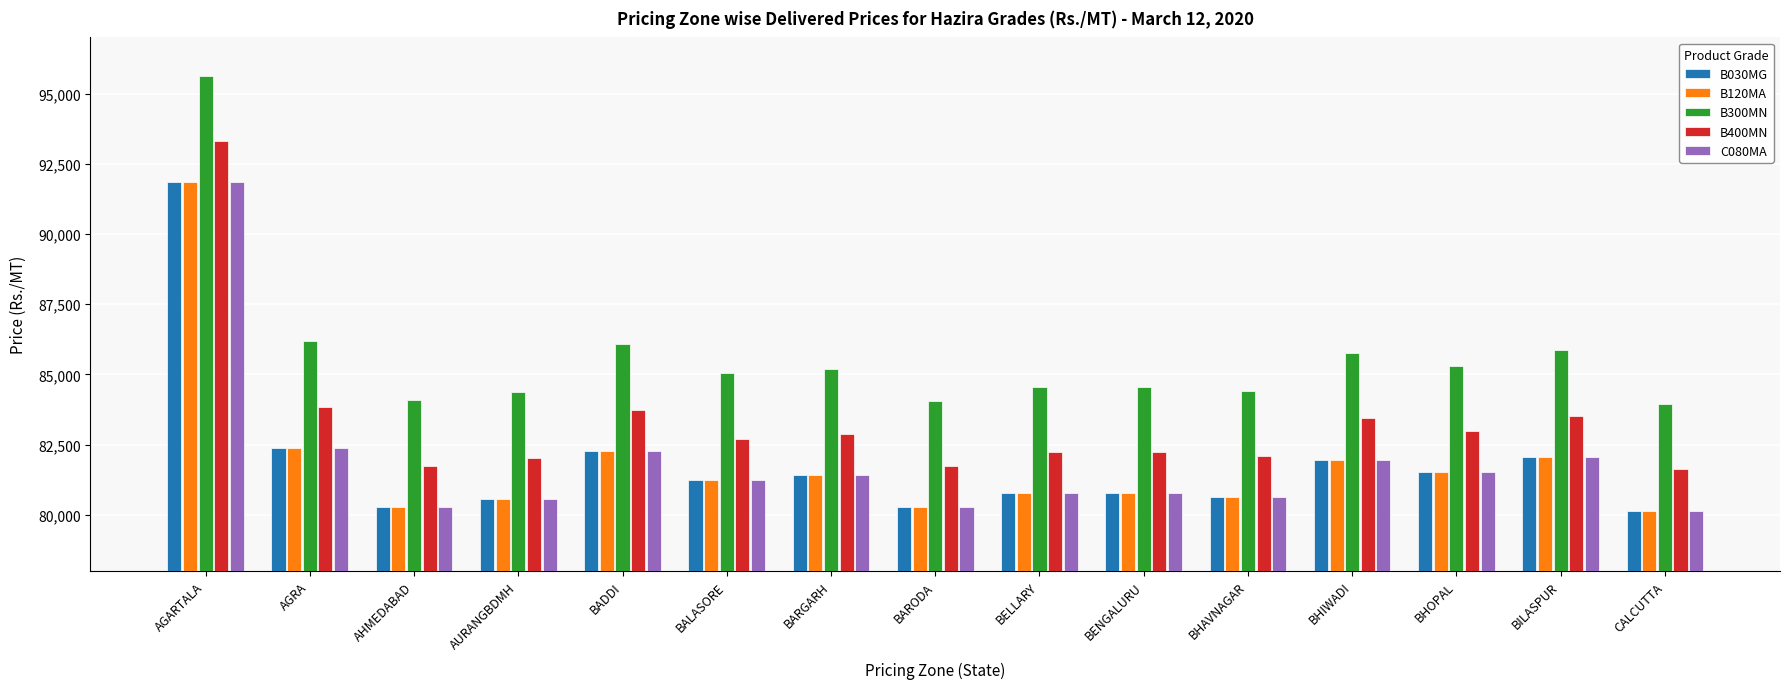

What is the total value across all series at AURANGBDMH?

408055